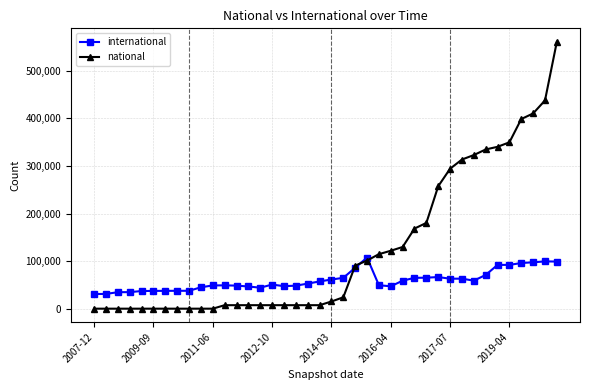

Which series has the widest spread of values?

national